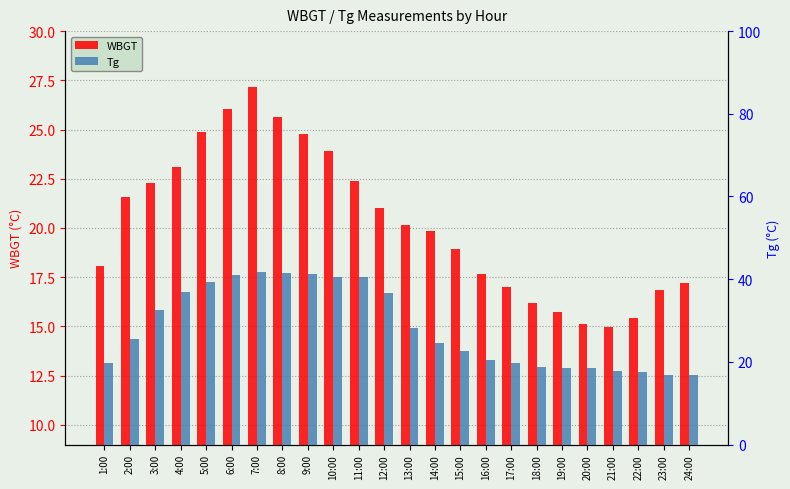

True or false: WBGT has a value of 26.0 at 14:00.

False